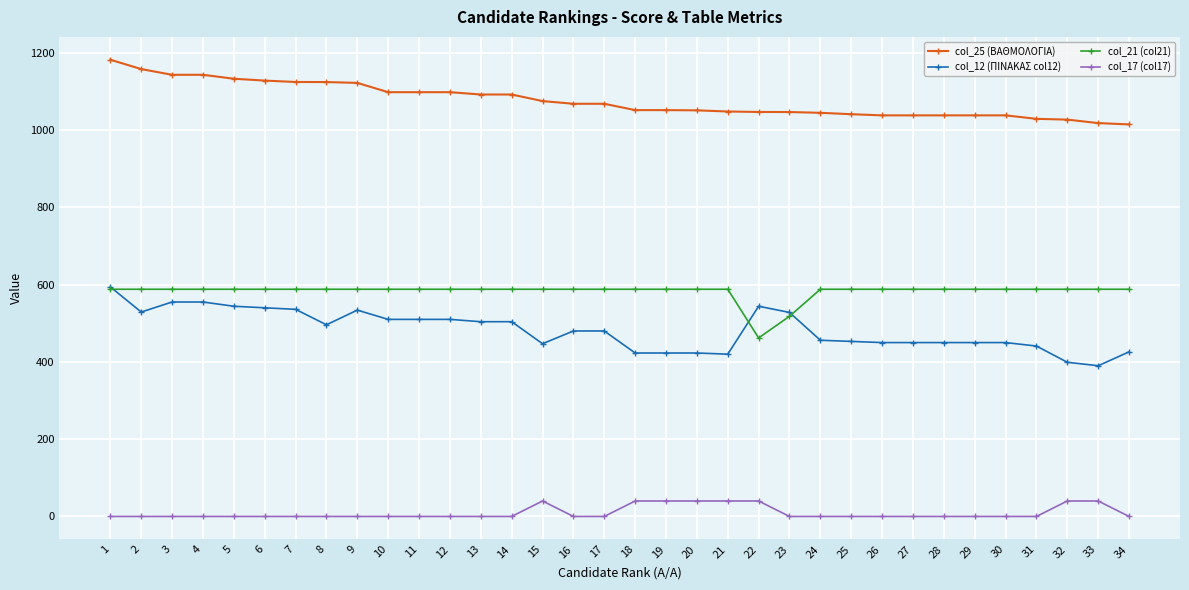

How many lines are shown in the chart?

4